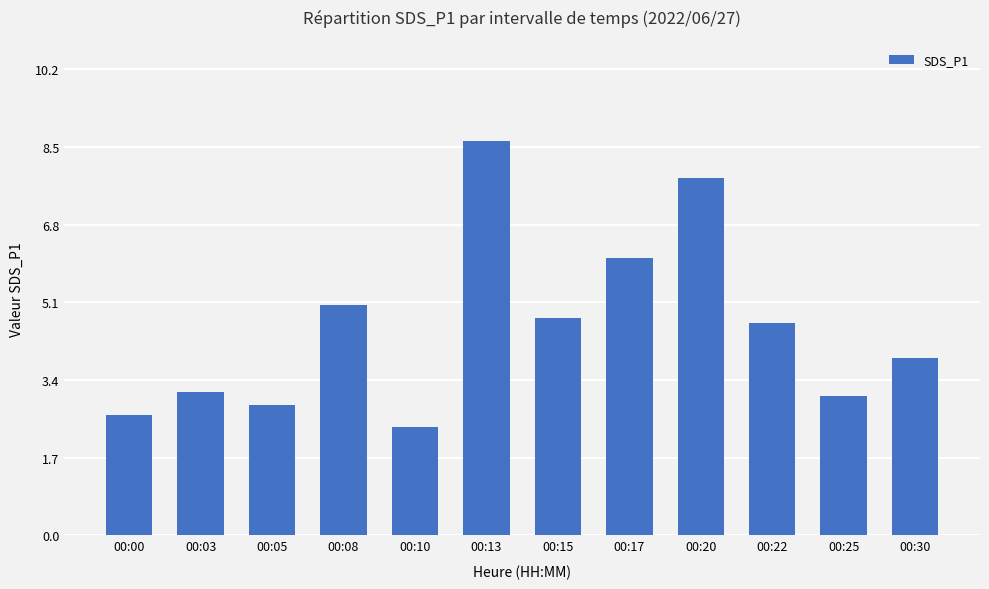

What is the average value?

4.6